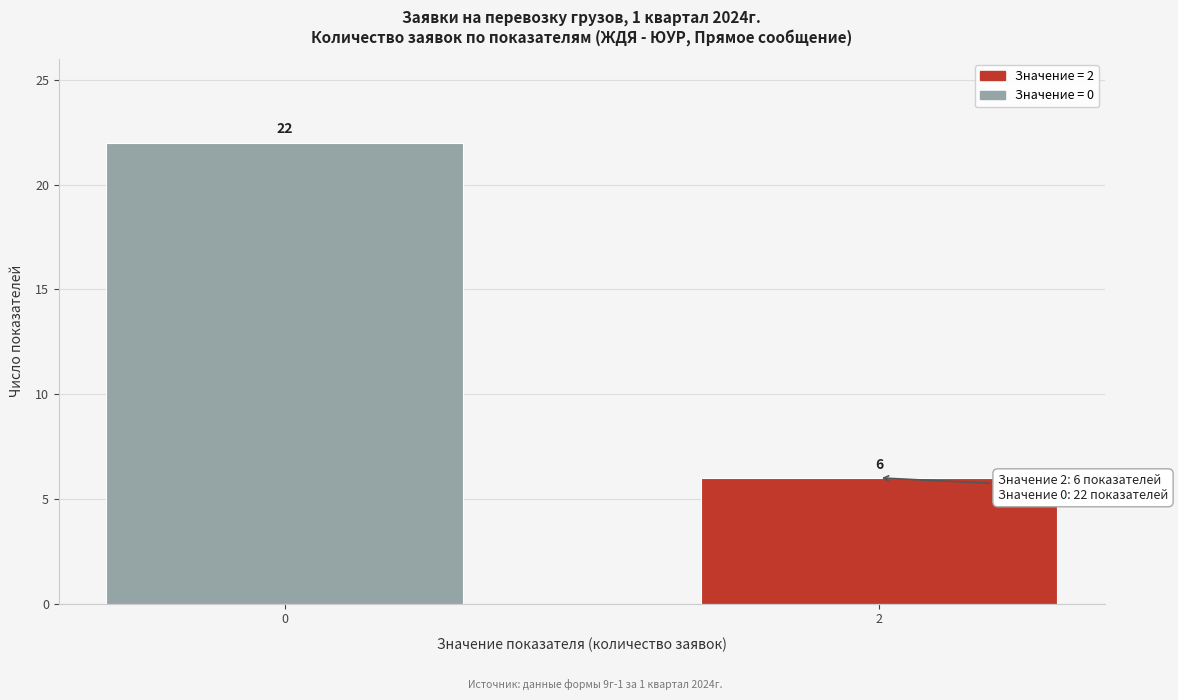

Reading right to left, extract all data points from this chart.

6	22